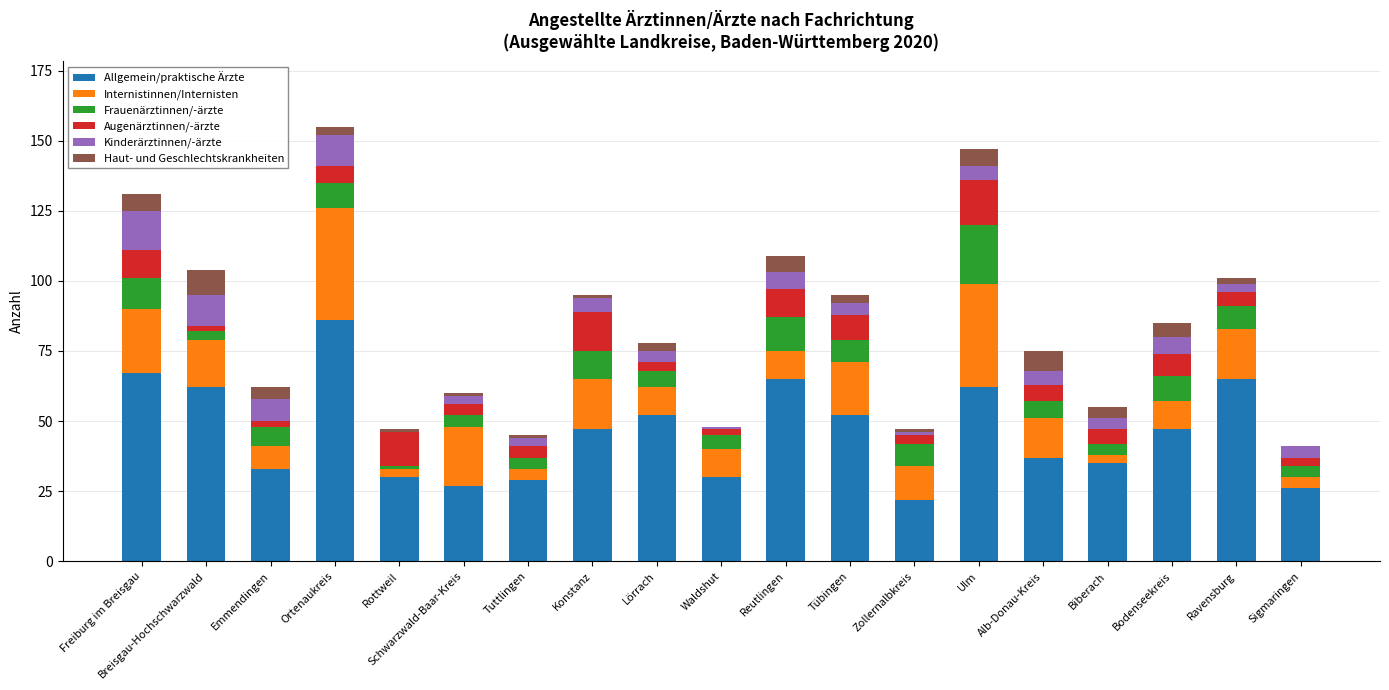

Which category has the highest value in the Allgemein/praktische Ärzte series?

Ortenaukreis